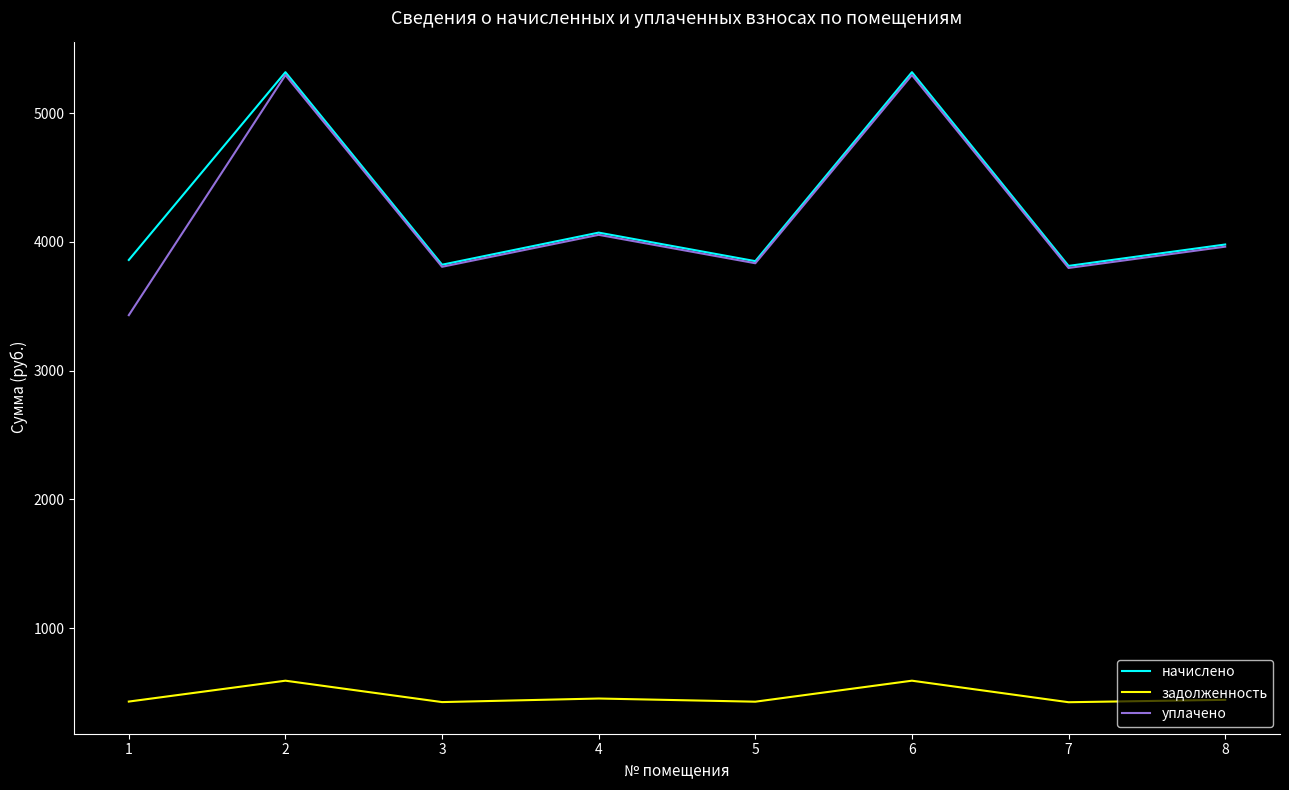

Read the начислено value at 5.

3850.6